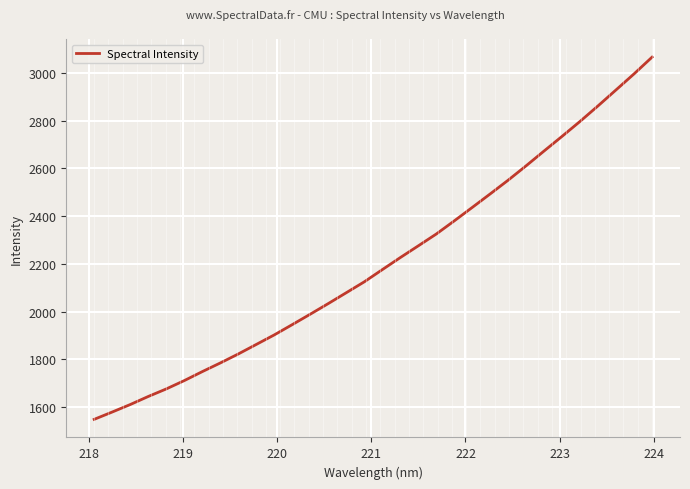

What is the maximum value shown in the chart?

3066.9